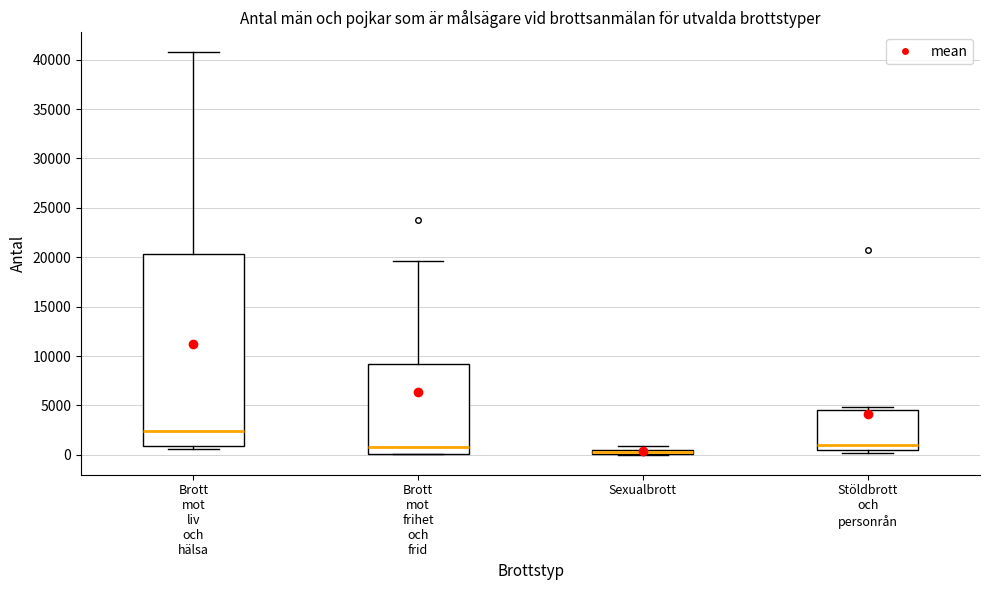

Which box is the tallest, from its lower edge to its upper edge?

Brott mot liv och hälsa